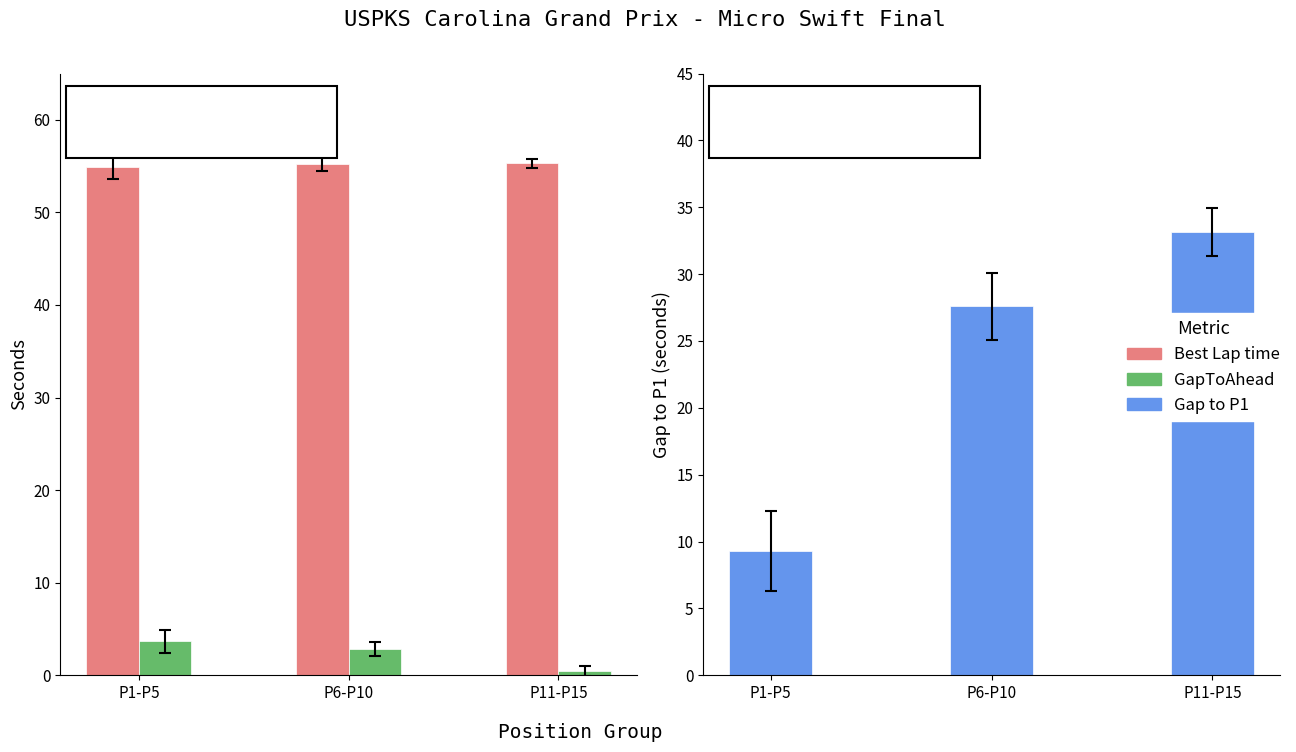

What position from the right is P6-P10?

2